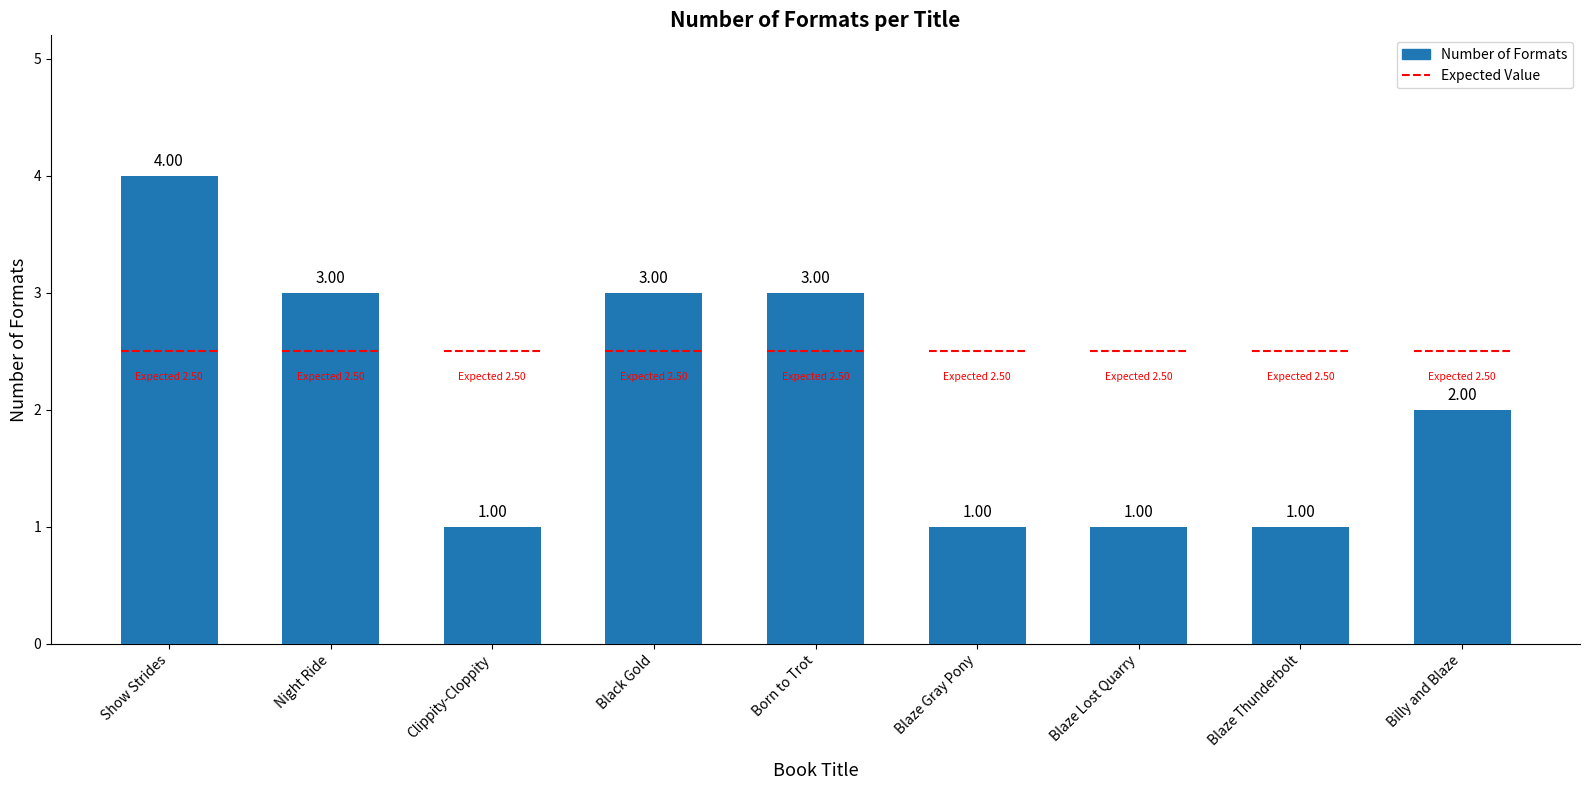

Where does the data first go above 2?

Show Strides